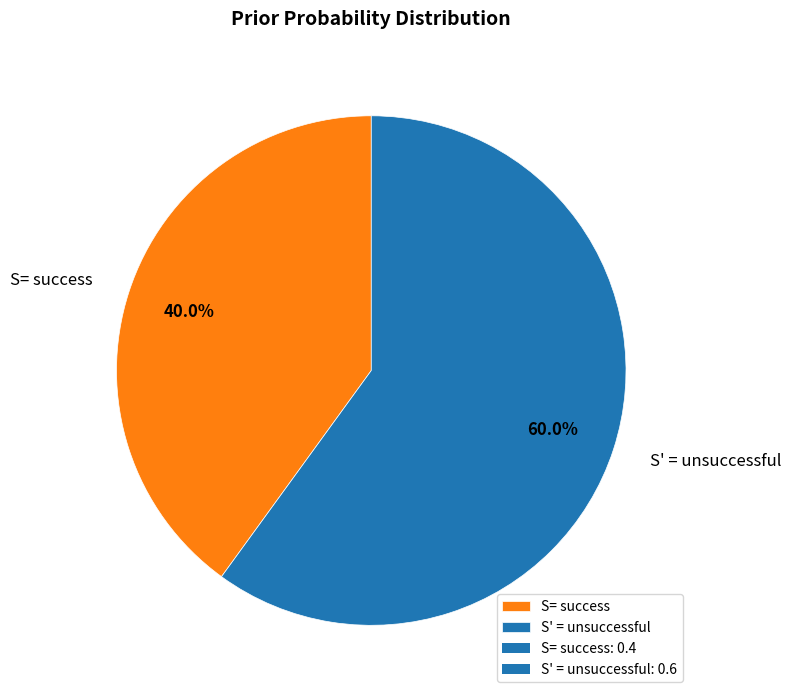

Rank the categories by value from highest to lowest.

S' = unsuccessful, S= success